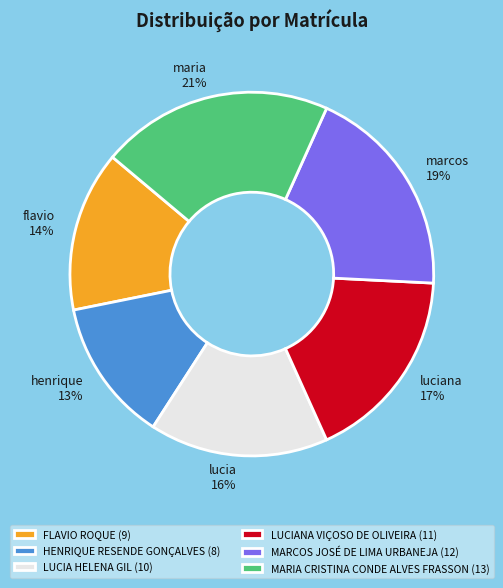

Does MARCOS JOSÉ DE LIMA URBANEJA account for over 50% of the chart?

No